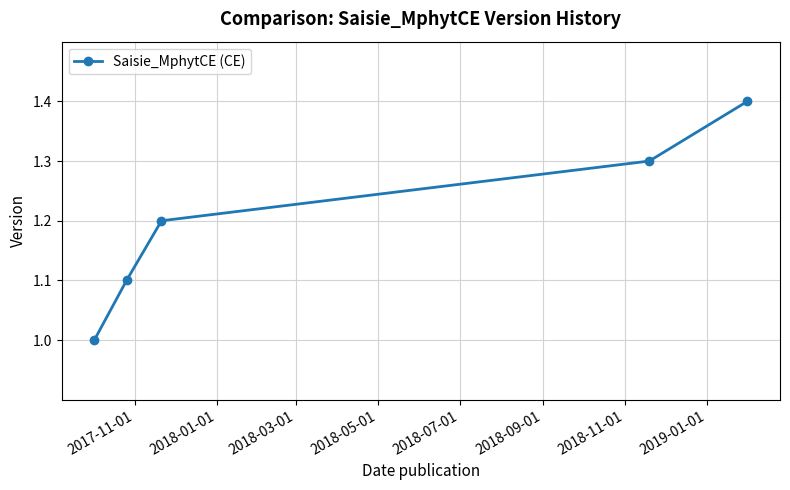

What is the greatest value displayed?

1.4